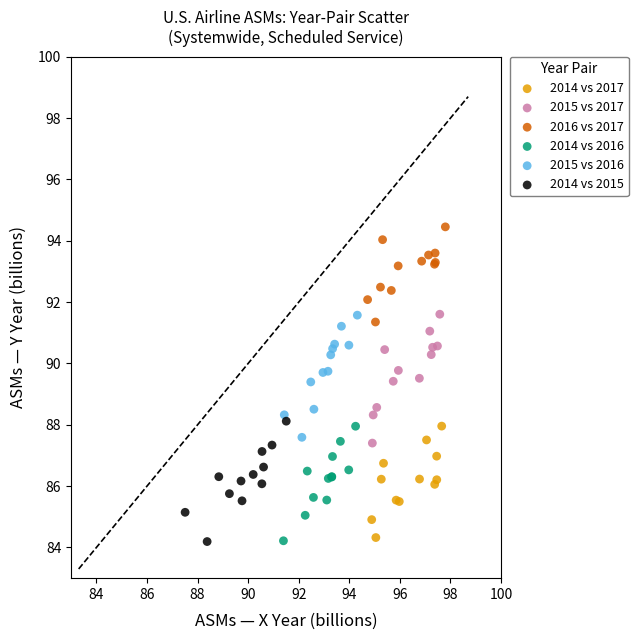

What are all the series names shown in the legend?

2014 vs 2017, 2015 vs 2017, 2016 vs 2017, 2014 vs 2016, 2015 vs 2016, 2014 vs 2015